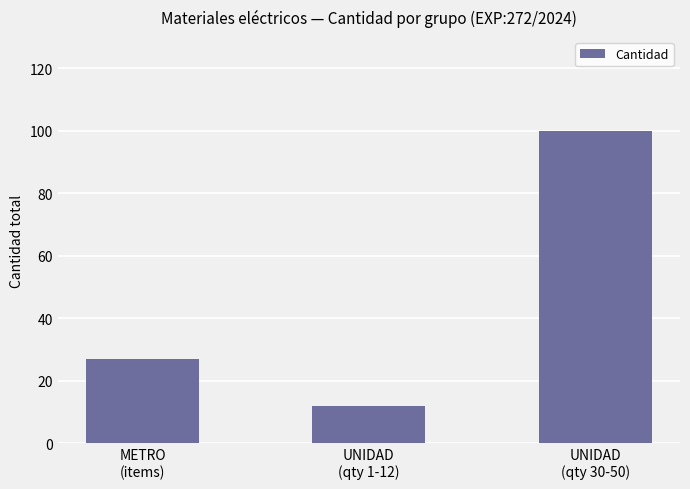

What is the difference between the values at UNIDAD
(qty 1-12) and UNIDAD
(qty 30-50)?

88